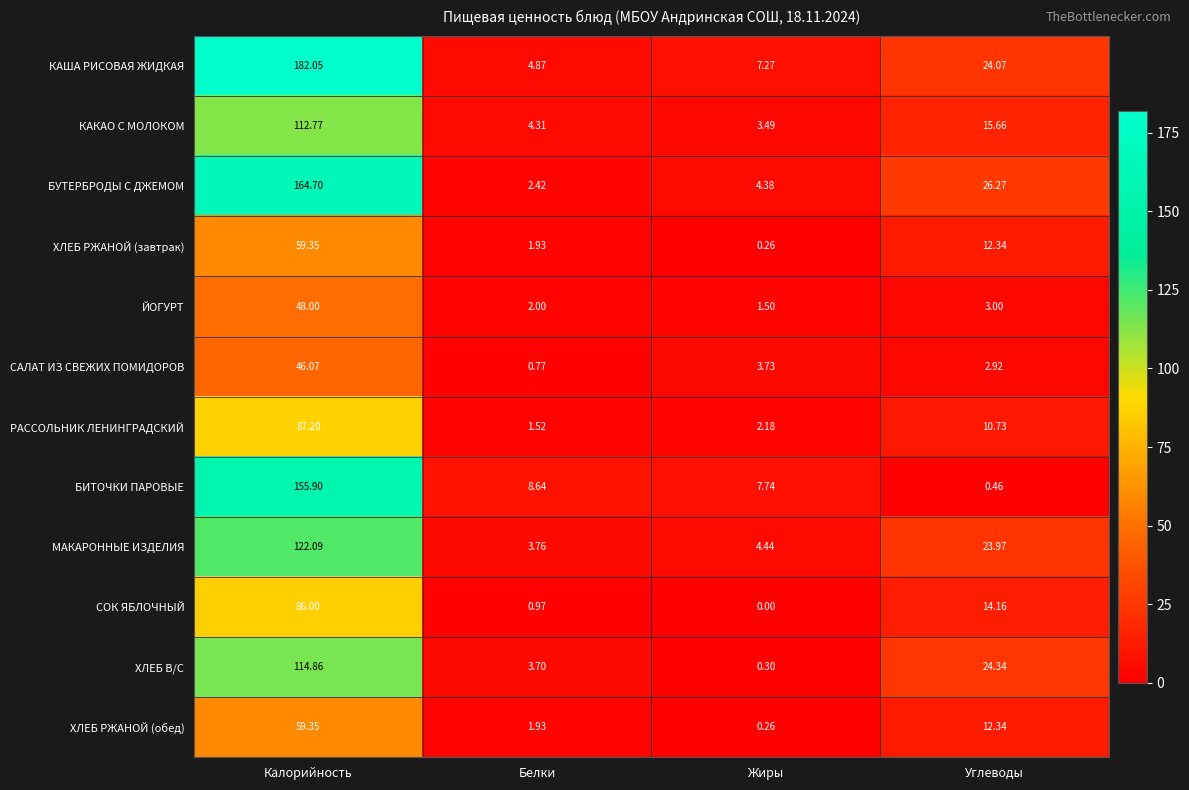

Rank the categories by РАССОЛЬНИК ЛЕНИНГРАДСКИЙ value from lowest to highest.

Белки, Жиры, Углеводы, Калорийность